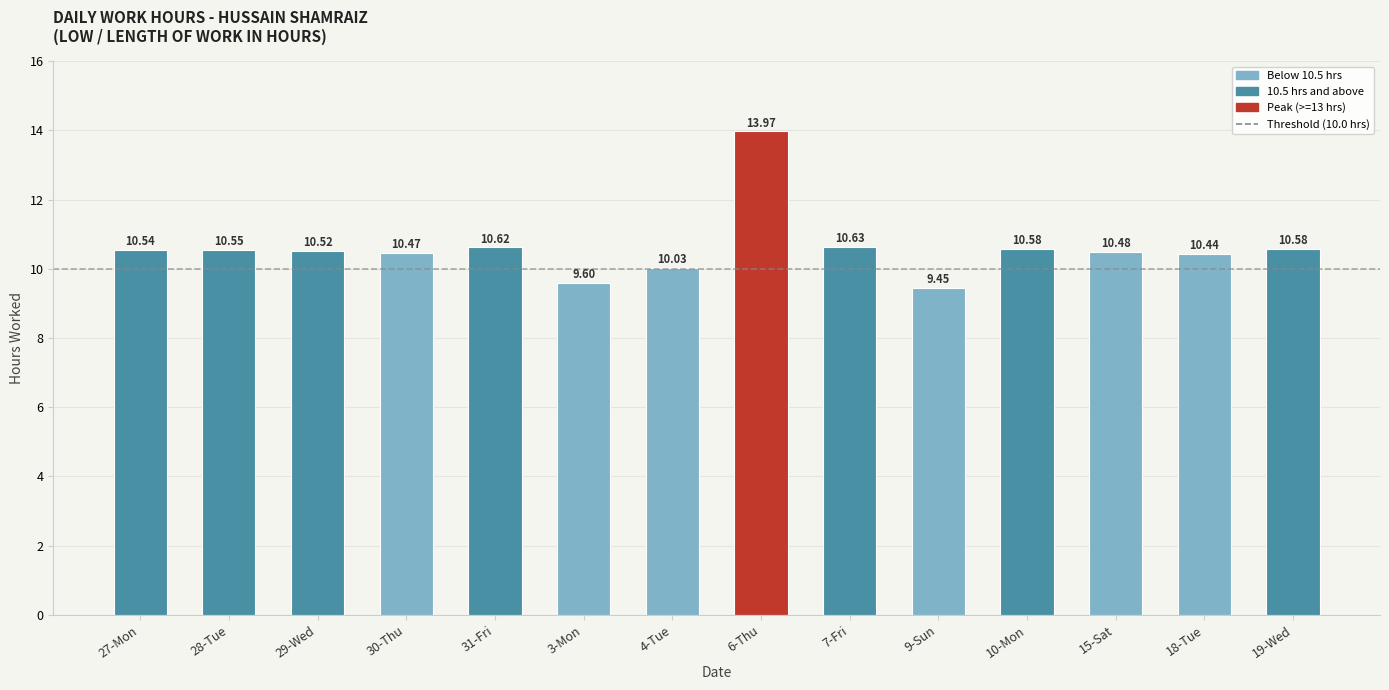

At which category does the chart reach its minimum across all series?

9-Sun